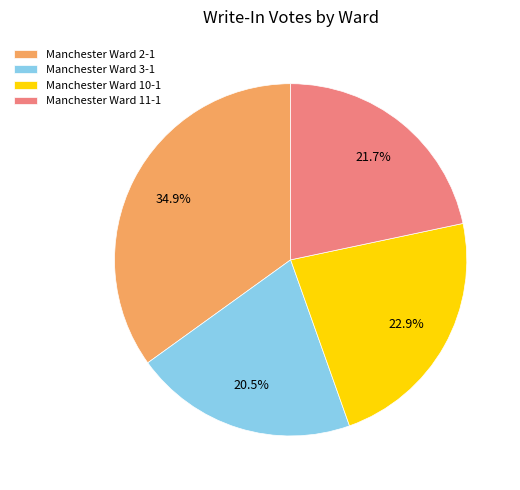

Which slice is the smallest?

Manchester Ward 3-1